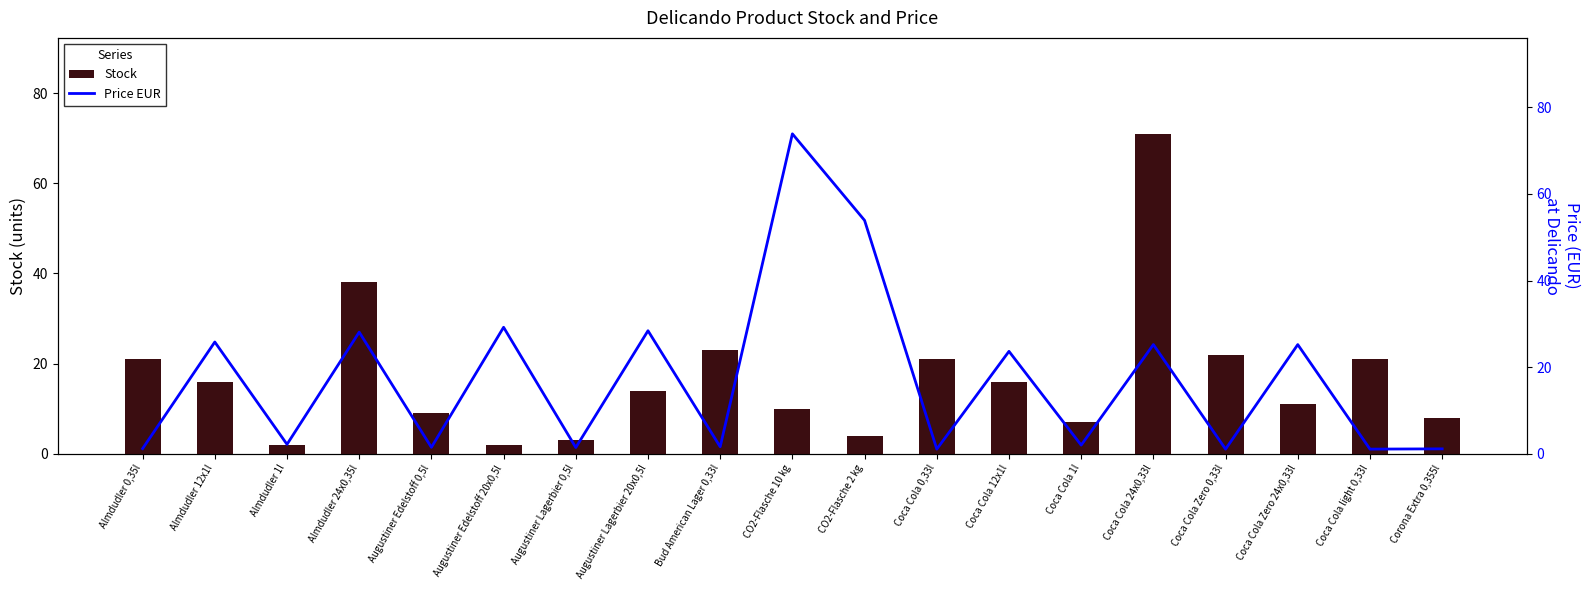

Reading left to right, extract all data points from this chart.

Stock: 21.0	16.0	2.0	38.0	9.0	2.0	3.0	14.0	23.0	10.0	4.0	21.0	16.0	7.0	71.0	22.0	11.0	21.0	8.0
Price EUR: 1.2	25.8	2.1	28.1	1.5	29.2	1.4	28.4	1.6	73.9	53.9	1.1	23.6	2.0	25.2	1.1	25.2	1.1	1.1